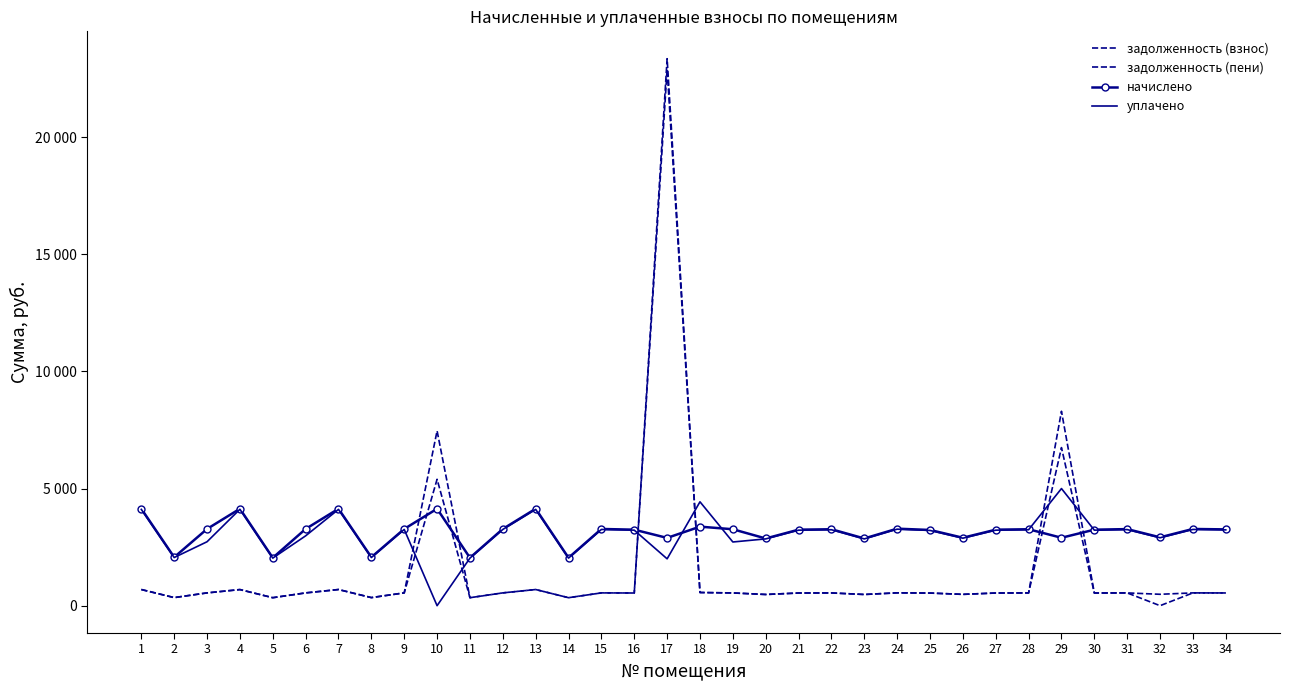

Reading left to right, transcribe all the data shown in this chart.

задолженность (взнос): 689.5	344.7	545.8	689.5	340.6	545.8	689.5	344.7	545.8	5394.9	340.6	545.8	689.5	340.6	545.8	540.7	22903.9	562.2	543.8	478.1	540.7	543.8	478.1	547.9	538.6	483.2	540.7	543.8	8298.8	540.7	544.8	0.0	545.8	542.8
задолженность (пени): 689.5	344.7	545.8	685.5	340.6	545.8	689.5	344.7	545.8	7463.3	340.6	545.8	689.5	340.6	545.8	540.7	23350.5	562.2	543.8	478.1	540.7	543.8	478.1	547.9	538.6	483.2	540.7	543.8	6748.6	540.7	544.8	486.3	545.8	542.8
начислено: 4136.8	2068.4	3275.0	4136.8	2043.8	3275.0	4136.8	2068.4	3275.0	4136.8	2043.8	3275.0	4136.8	2043.8	3275.0	3244.2	2893.3	3373.5	3262.7	2868.7	3244.2	3262.7	2868.7	3287.3	3231.9	2899.5	3244.2	3262.7	2899.5	3244.2	3268.9	2917.9	3275.0	3256.5
уплачено: 4110.6	2055.3	2729.2	4114.6	2030.8	2981.2	4110.6	2055.3	3254.2	0.0	2030.8	3254.2	4110.6	2030.8	3254.2	3223.7	2000.0	4433.9	2718.9	2850.5	3223.7	3242.0	2850.5	3266.5	3211.4	2881.1	3223.7	3242.0	5000.0	3223.7	3248.2	2899.4	3254.2	3235.9